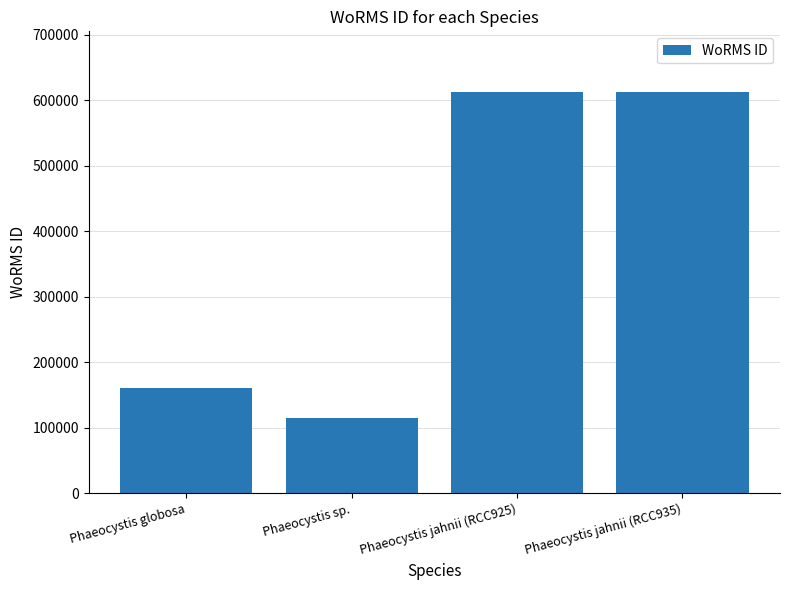

What is the difference between the values at Phaeocystis globosa and Phaeocystis jahnii (RCC935)?

452892